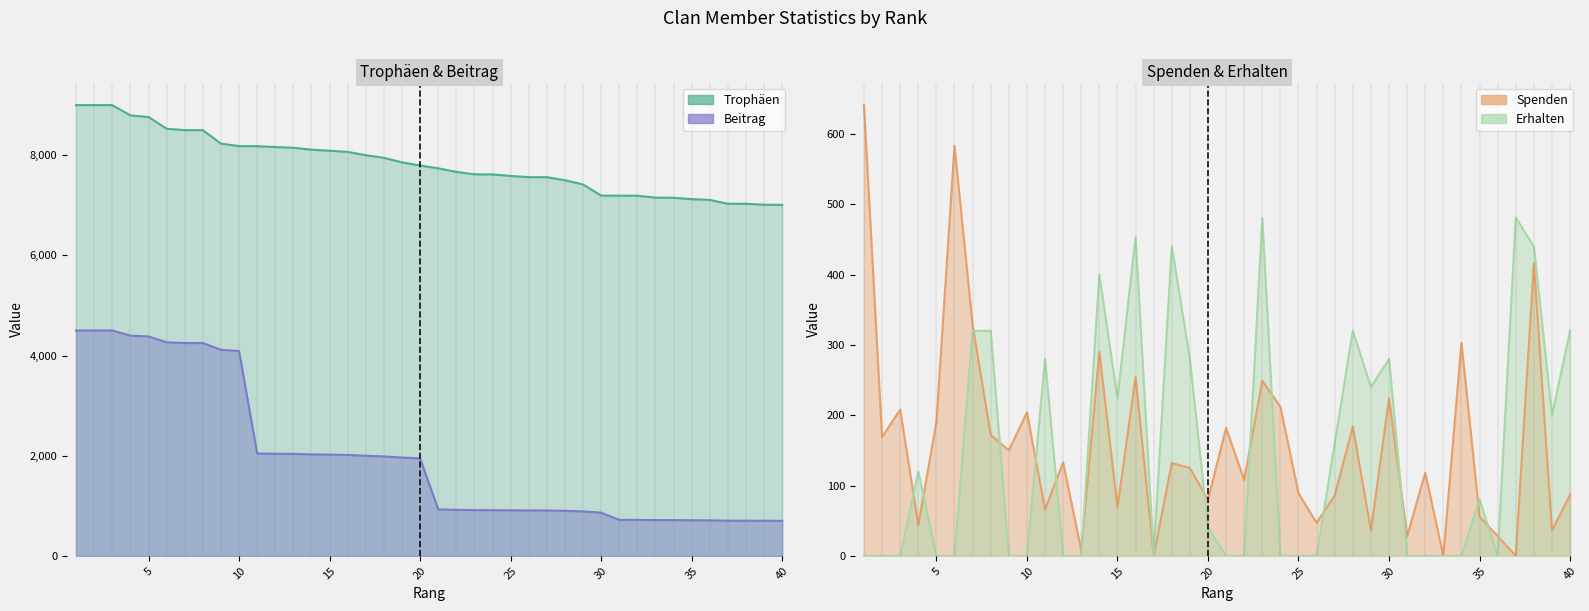

How many distinct data groups are displayed?

4